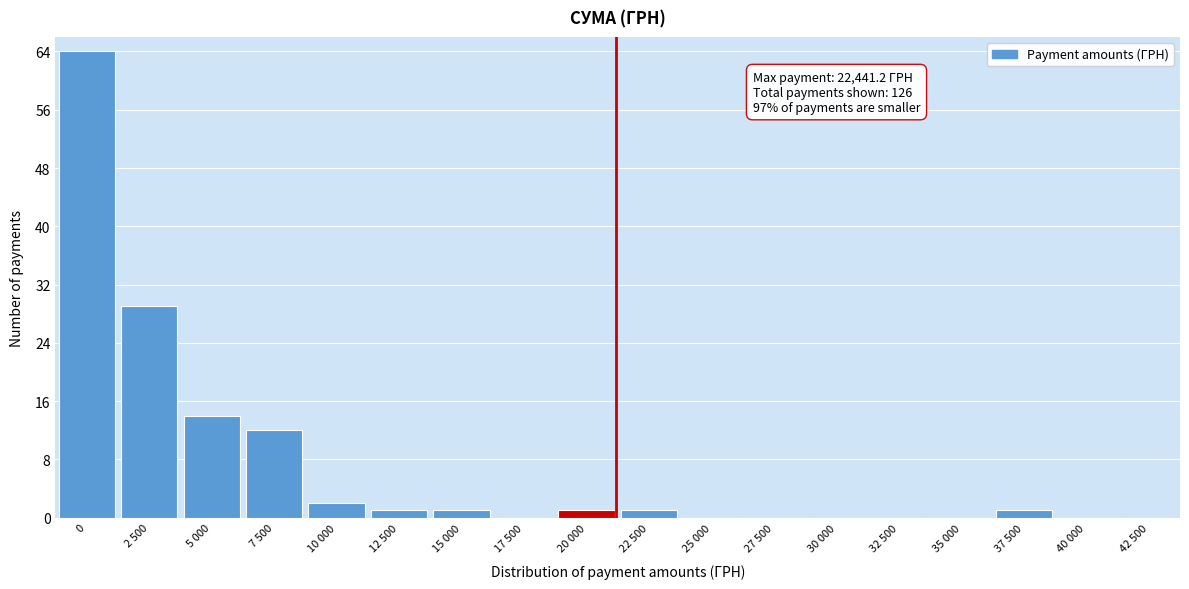

Reading left to right, what are all the values shown in this chart?

0=64	2 500=29	5 000=14	7 500=12	10 000=2	12 500=1	15 000=1	17 500=0	20 000=1	22 500=1	25 000=0	27 500=0	30 000=0	32 500=0	35 000=0	37 500=1	40 000=0	42 500=0